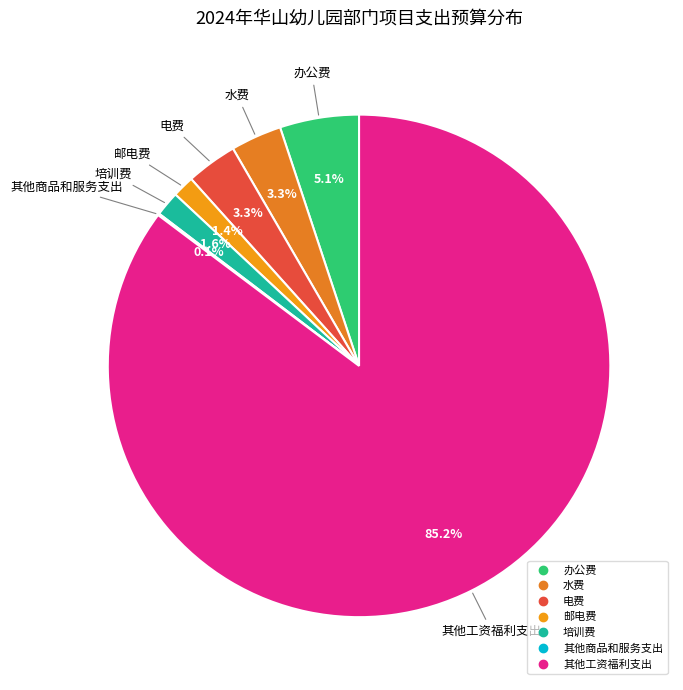

Combined, what portion of the pie is 培训费 and 办公费?

6.7%